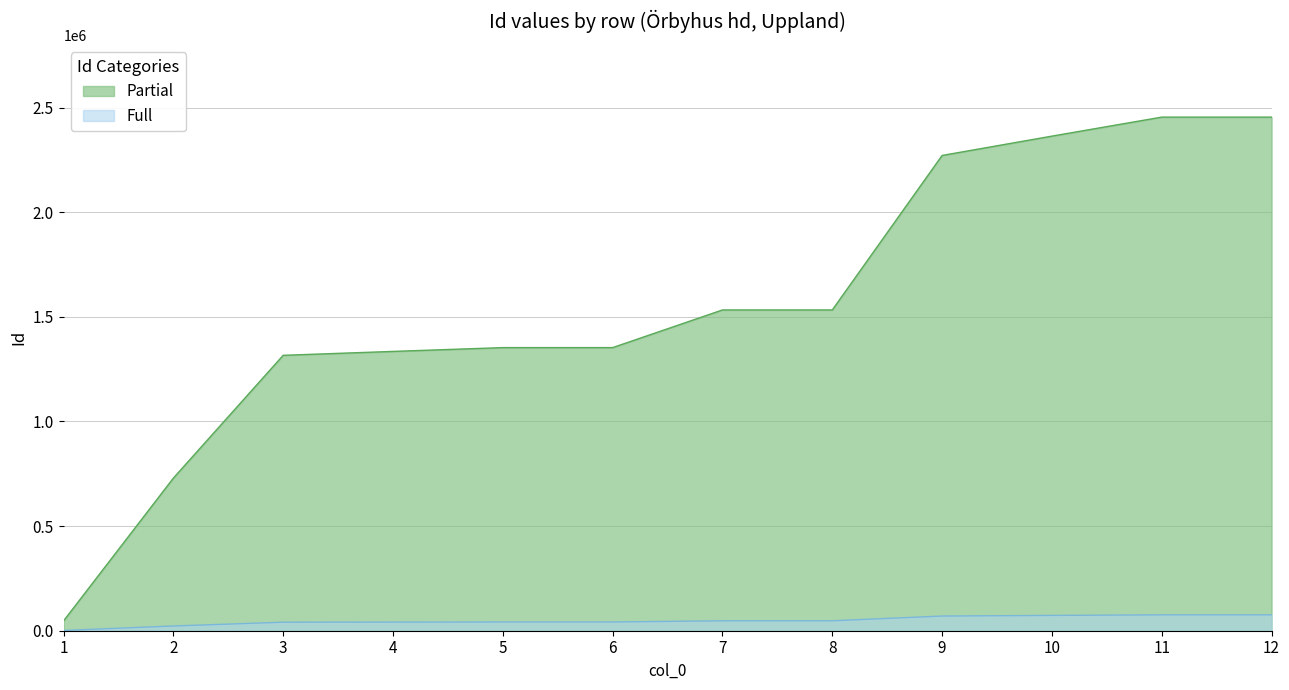

What is the change in value from 3 to 10?

+1047501.1